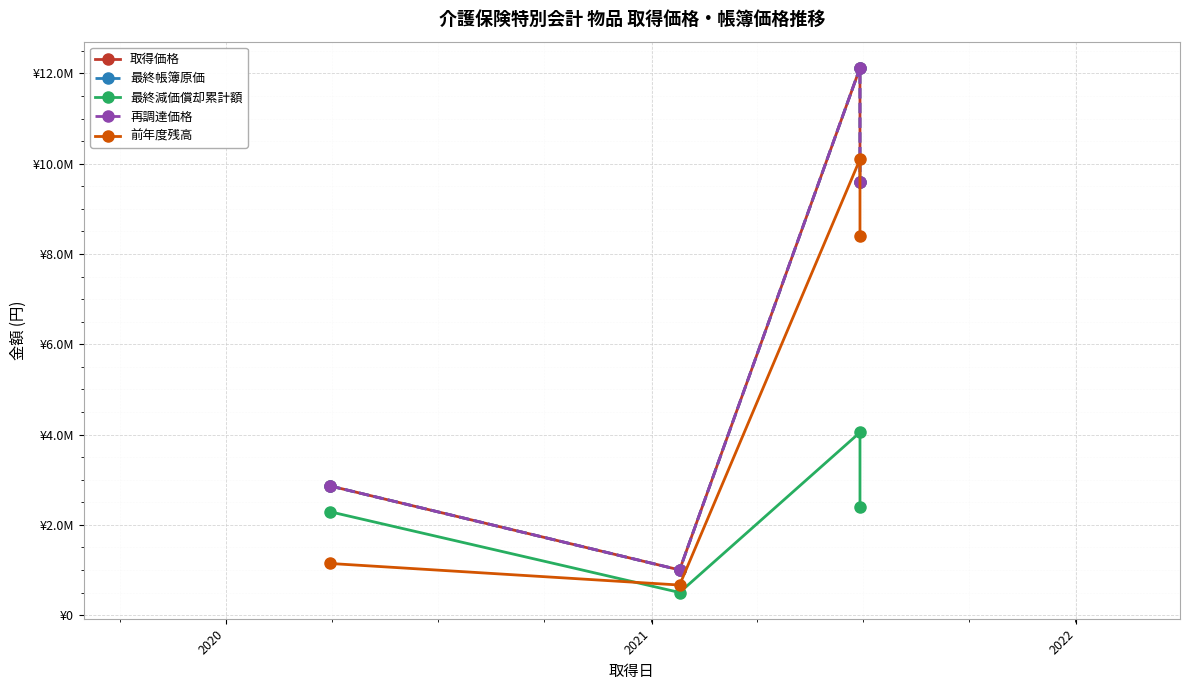

What are all the series names shown in the legend?

取得価格, 最終帳簿原価, 最終減価償却累計額, 再調達価格, 前年度残高